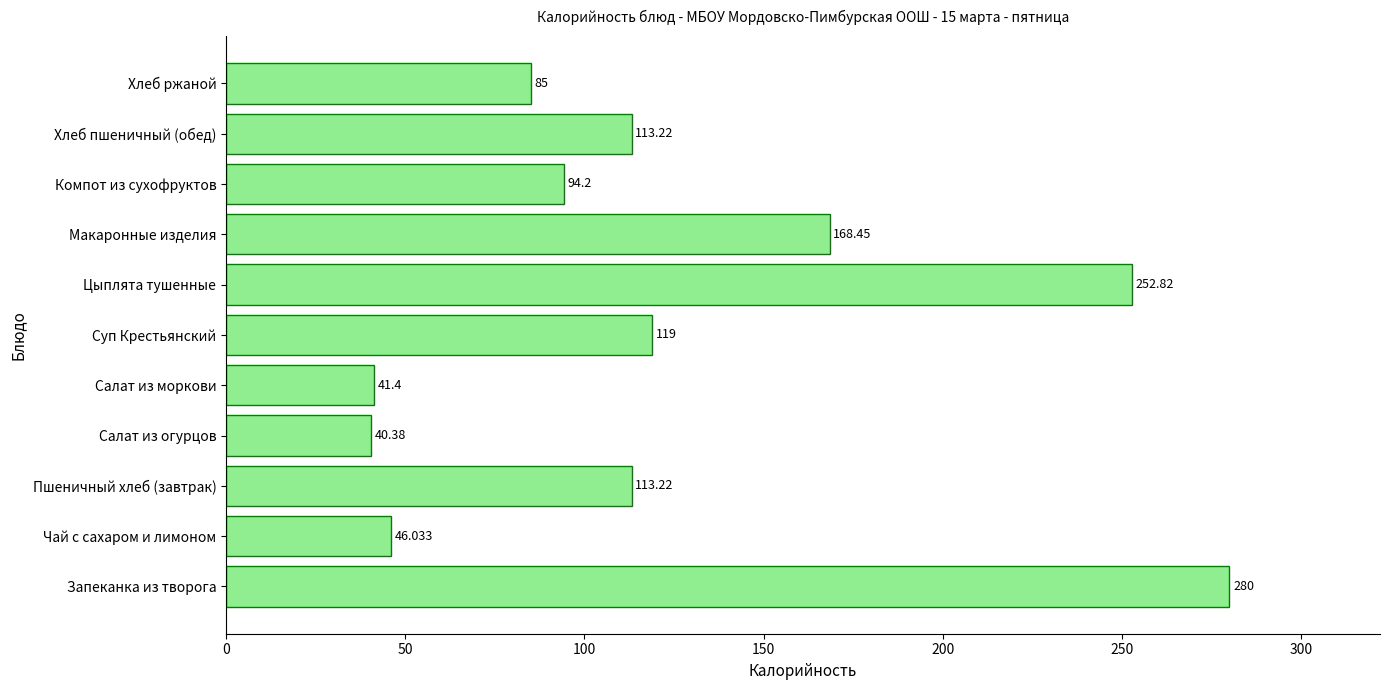

Which category has the highest value across all series?

Запеканка из творога